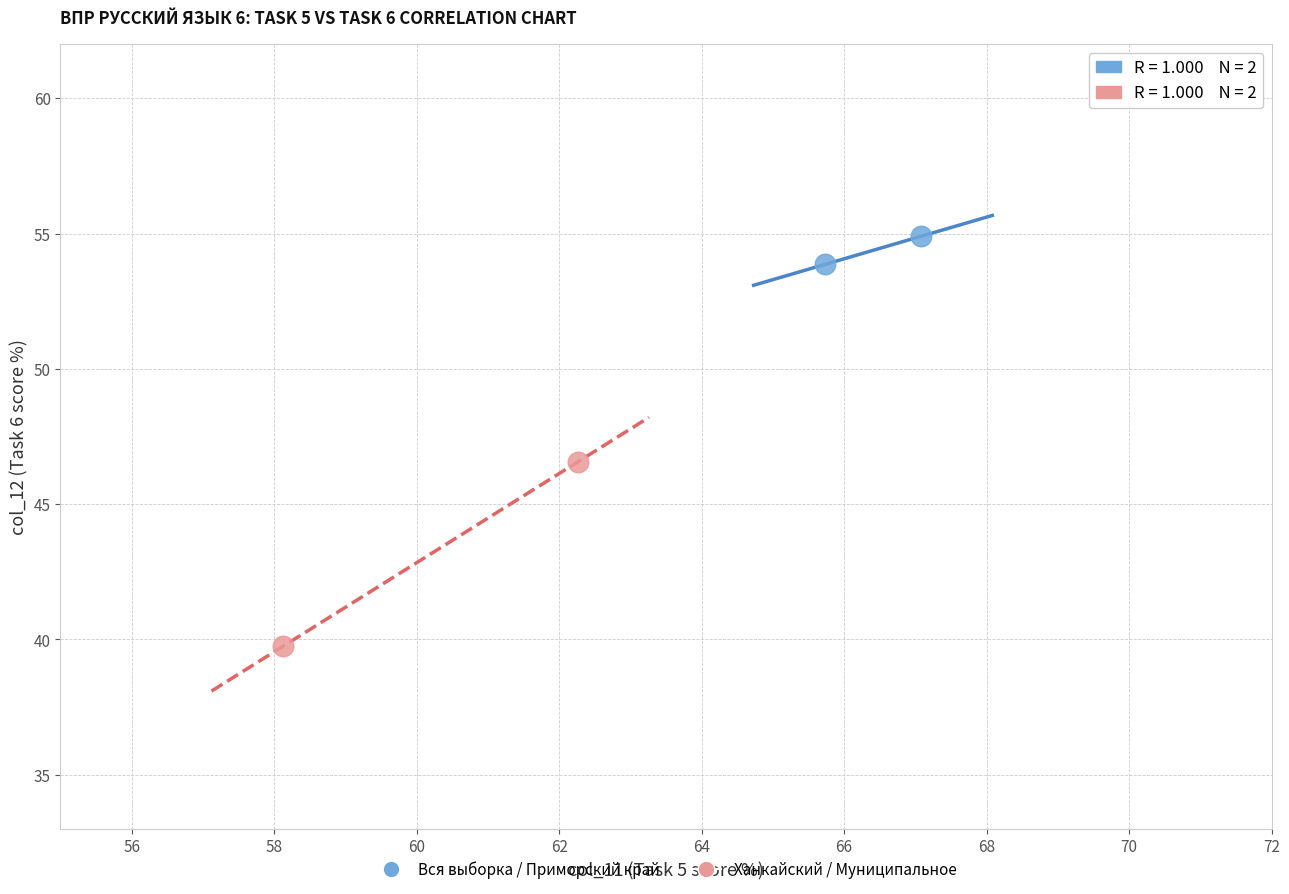

Which series contains the lowest Y value?

Ханкайский / Муниципальное